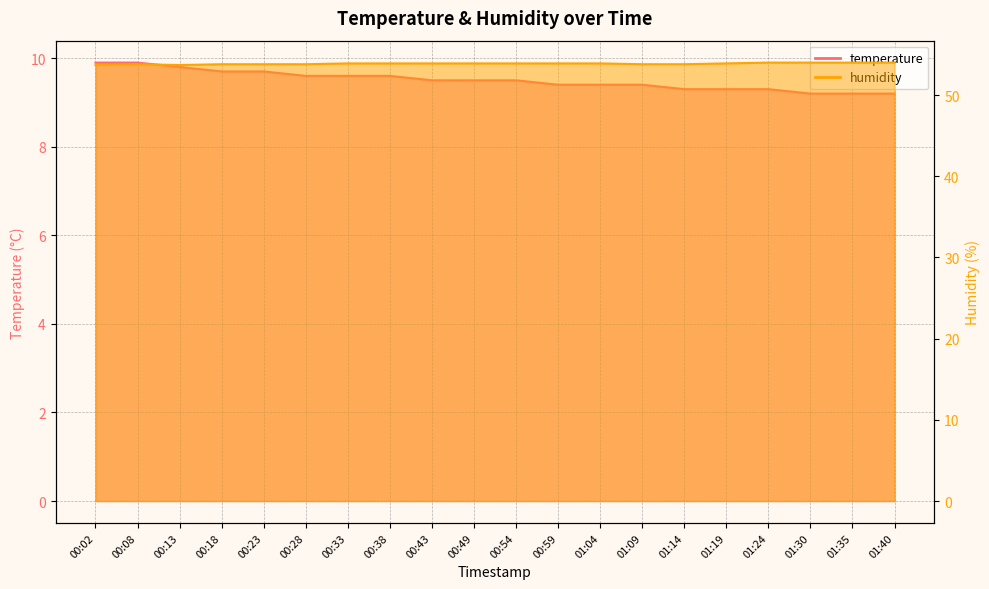

True or false: humidity and temperature cross at least once.

False